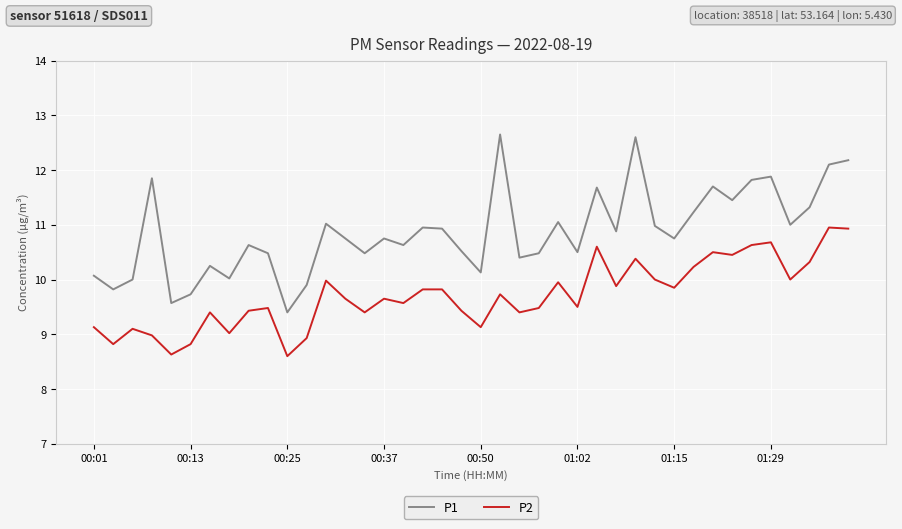

What is the smallest value displayed?

8.6